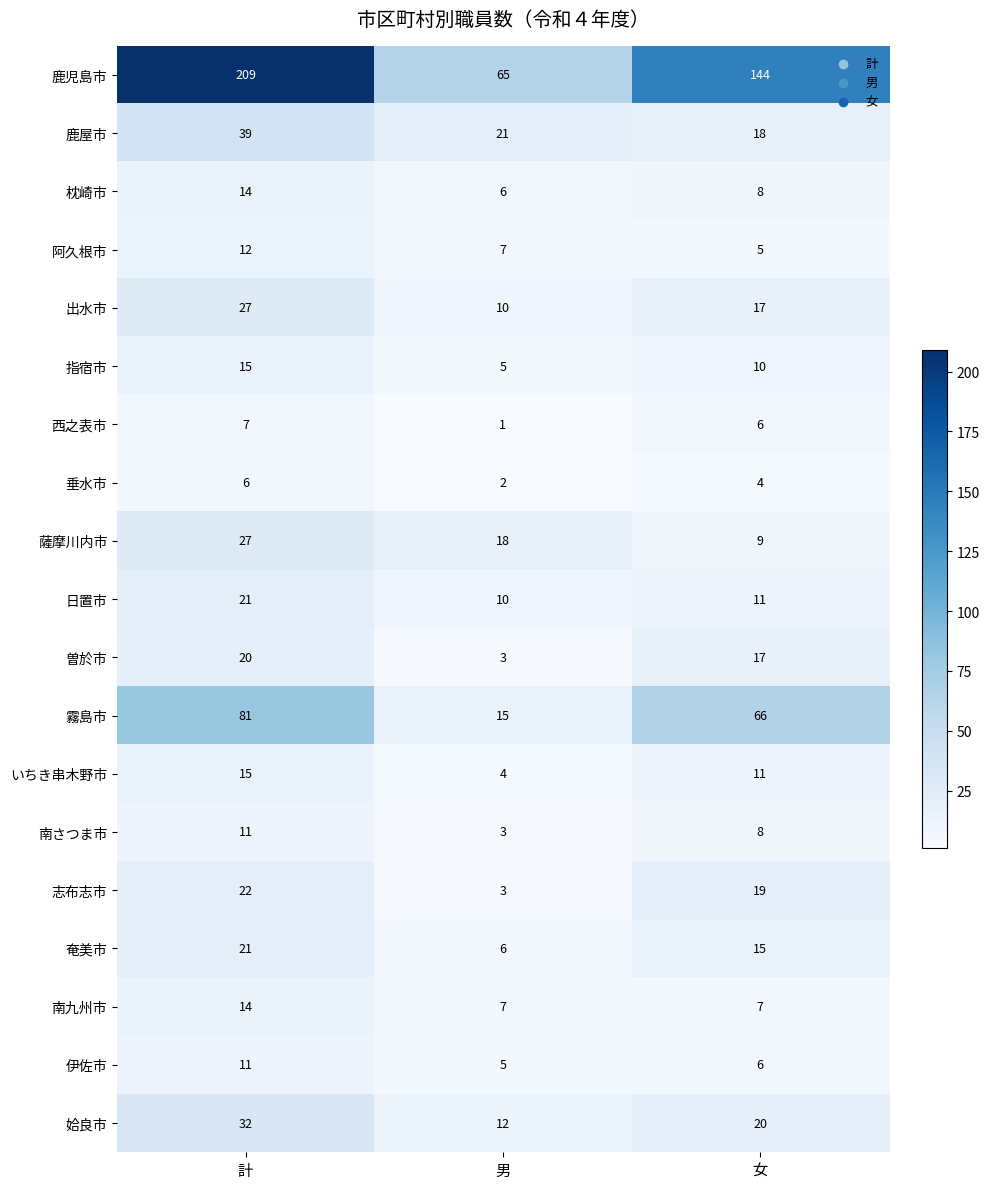

List the labels in order of 伊佐市 value, smallest first.

男, 女, 計